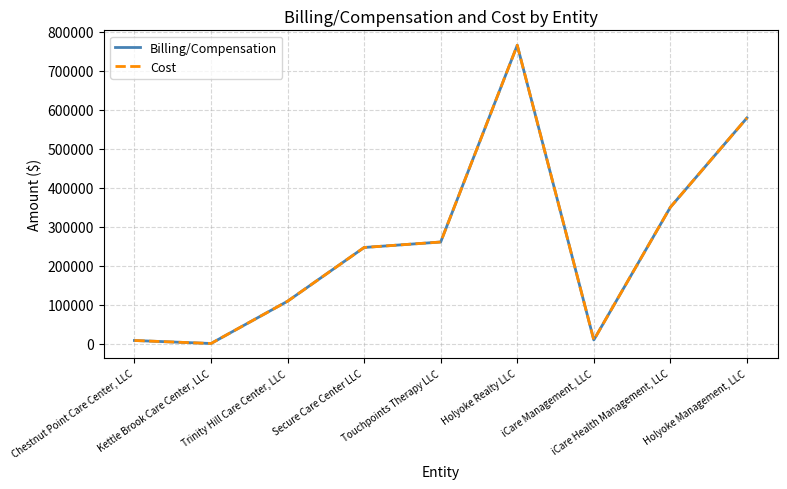

Does the chart display data point markers on the line(s)?

No